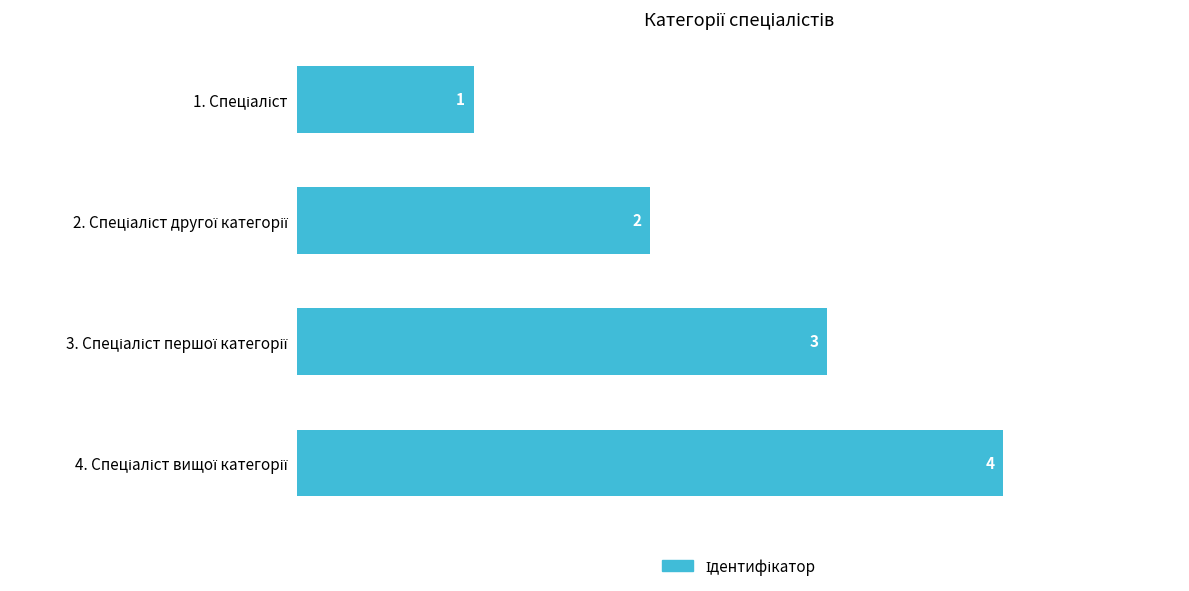

What is the maximum value shown in the chart?

4